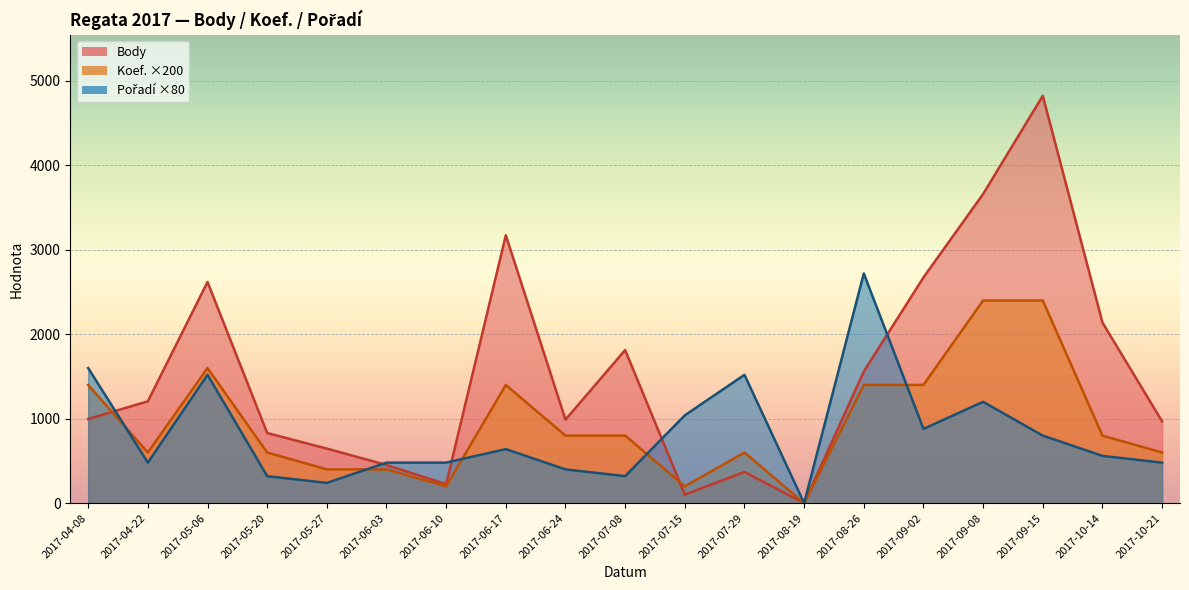

Count the number of data series in this chart.

3